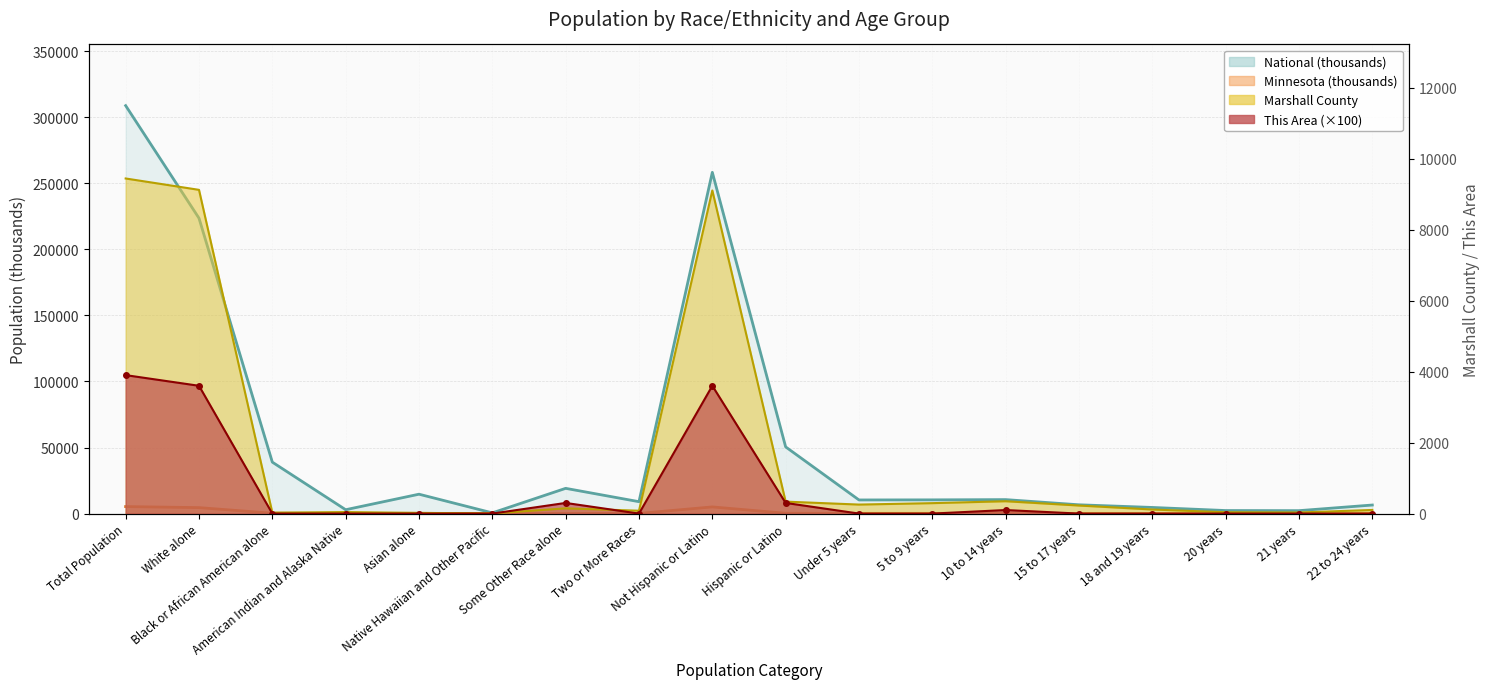

What is the sum of all Minnesota values?

16824.4